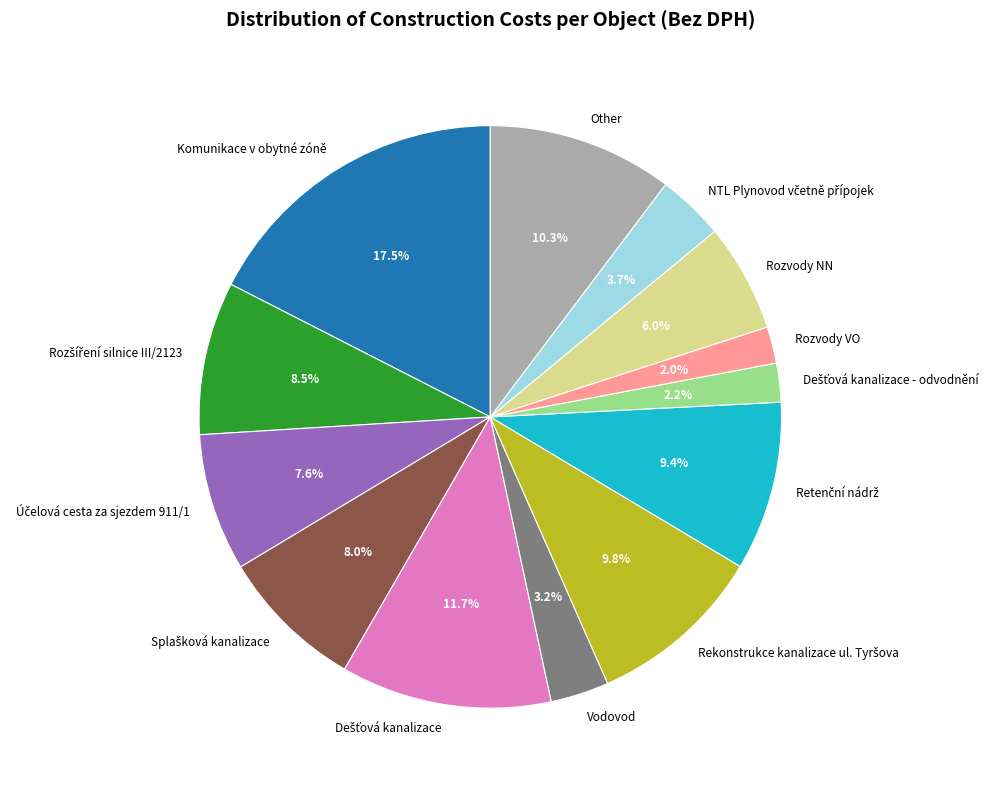

What percentage is NOT represented by Other?

89.7%